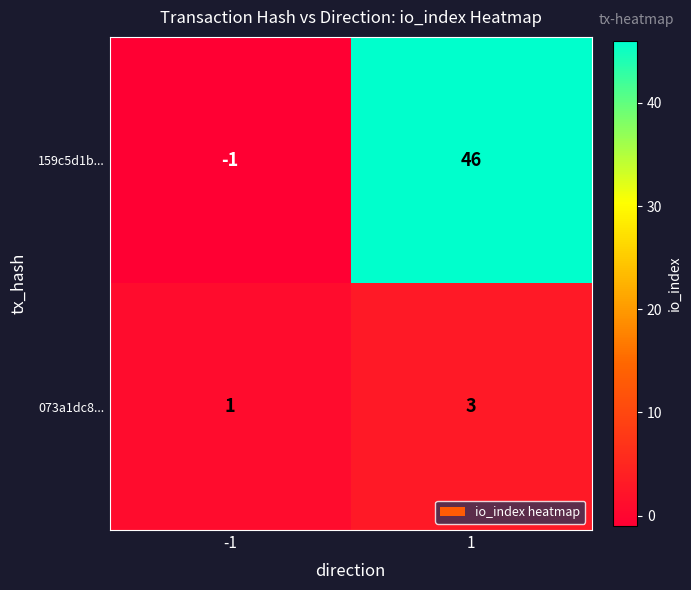

What is the spread (max minus min) of values at 1?

43